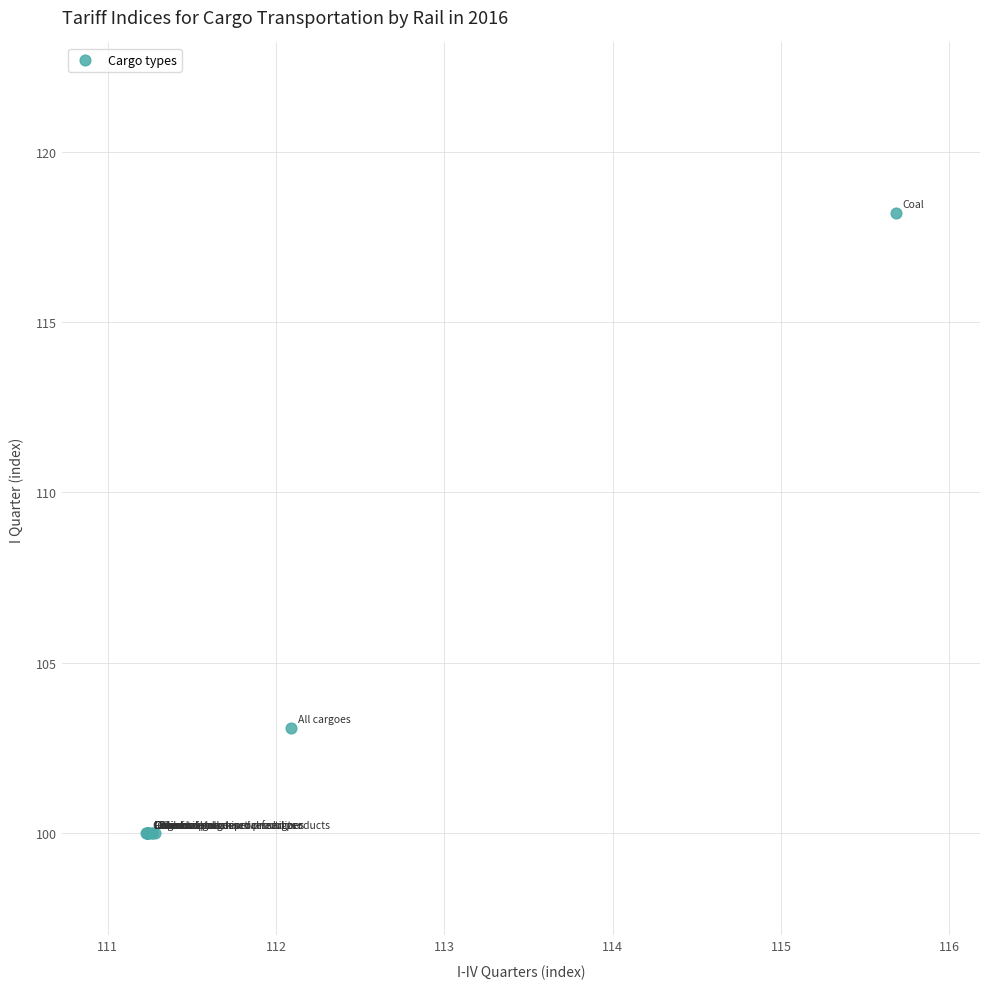

What Y value in the scatter plot is closest to 109?

103.1